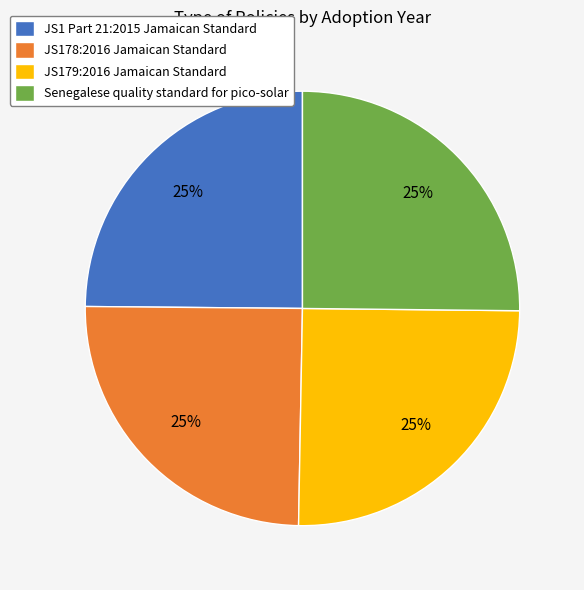

Approximately how many times larger is the value at JS178:2016 Jamaican Standard compared to JS1 Part 21:2015 Jamaican Standard?

1.0